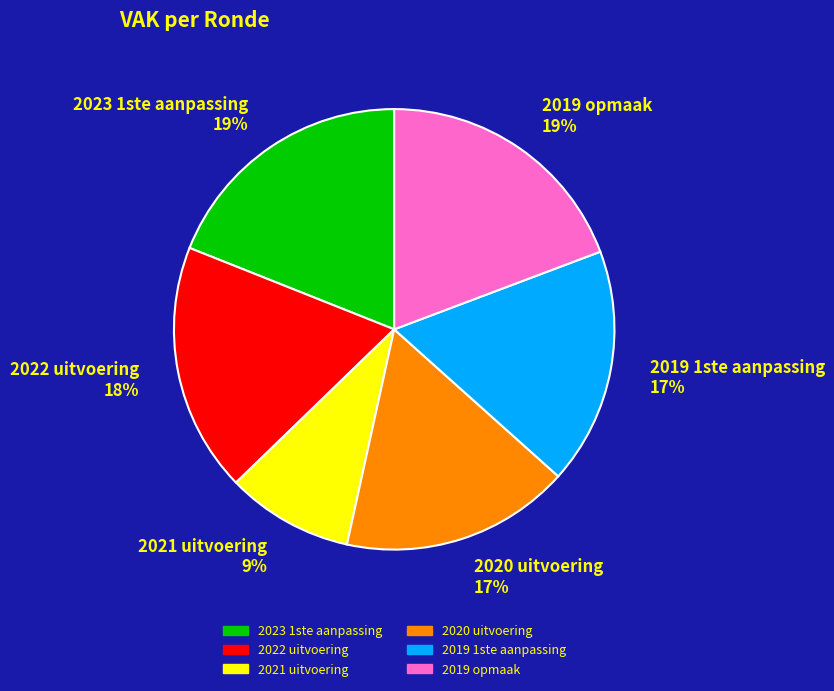

True or false: 2019 1ste aanpassing accounts for 6% of the total.

False